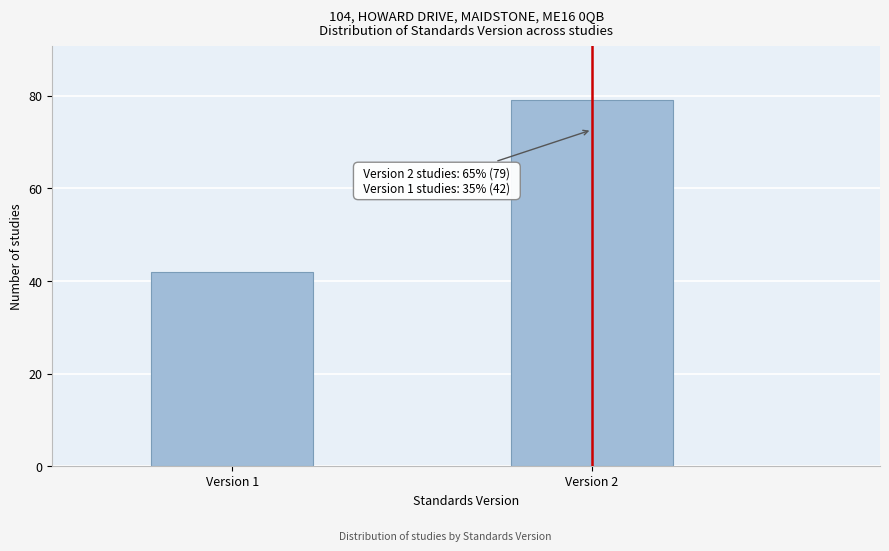

Reading left to right, extract all data points from this chart.

Version 1=42	Version 2=79